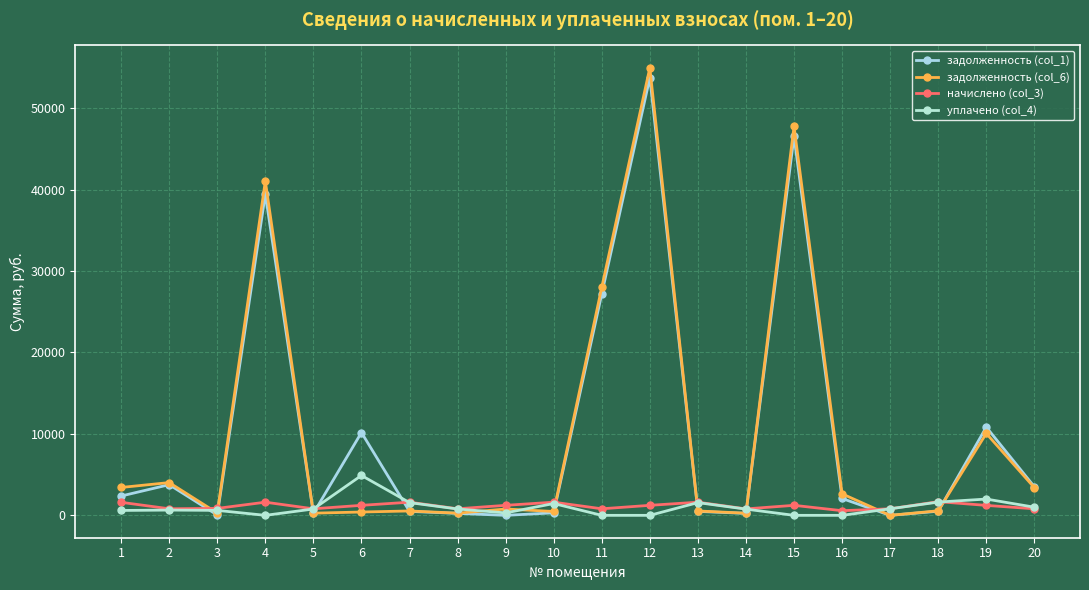

List the labels in order of задолженность (col_1) value, largest first.

12, 15, 4, 11, 19, 6, 2, 20, 1, 16, 18, 7, 13, 10, 5, 8, 14, 3, 9, 17